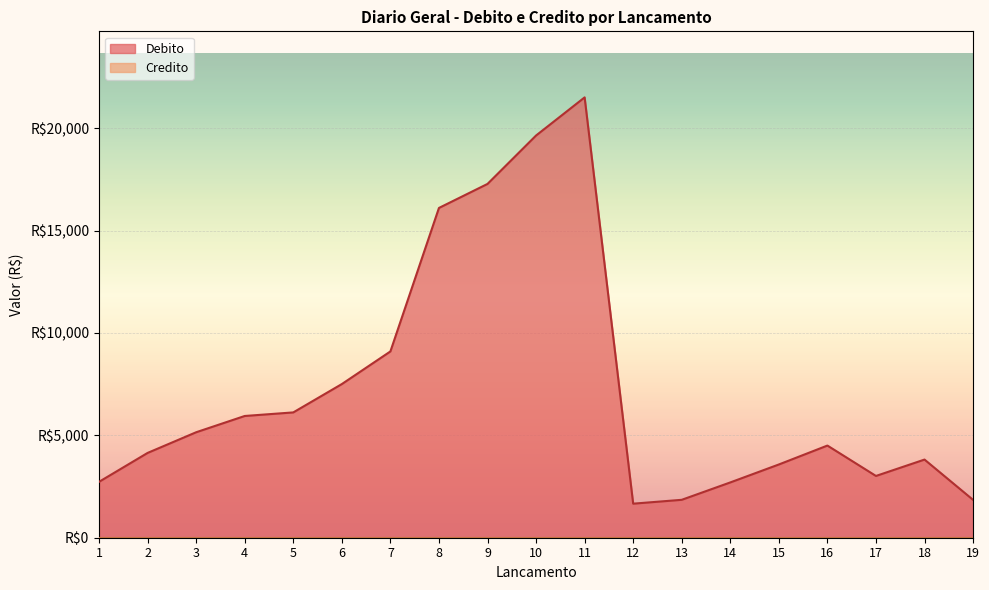

What value does the data have at 2?

4142.7